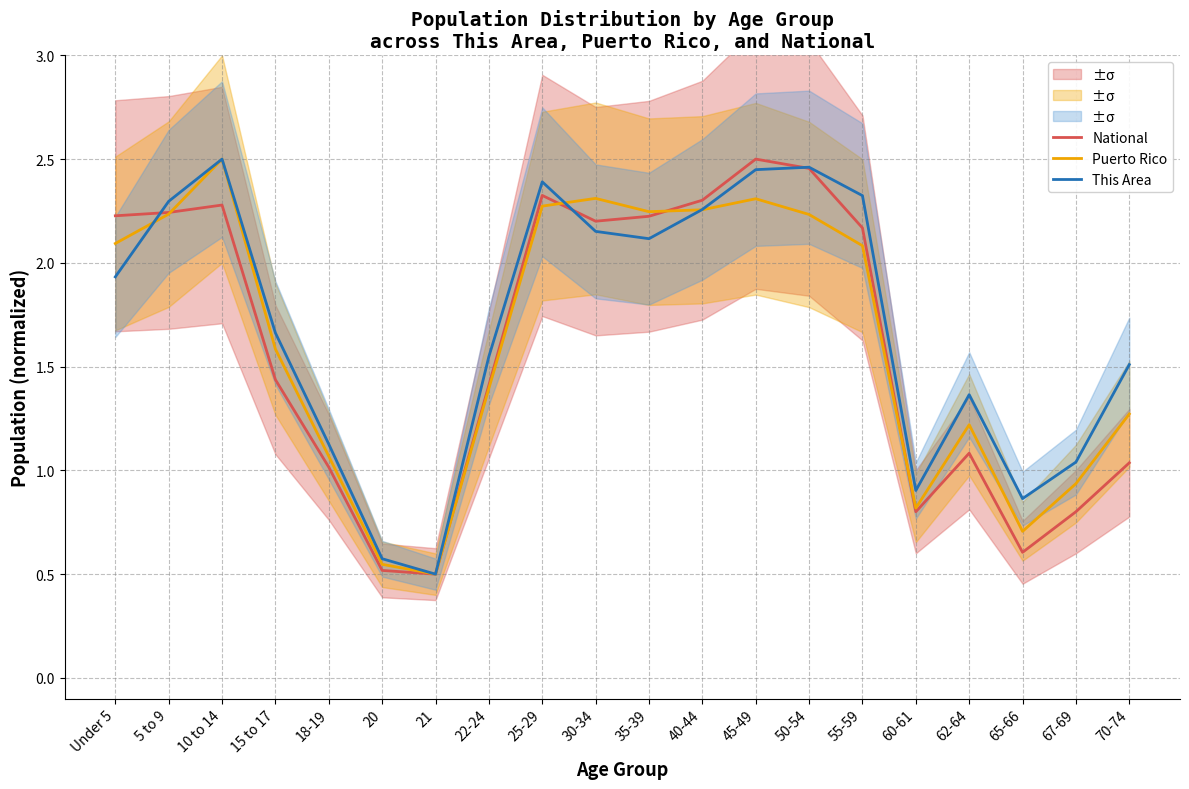

True or false: This Area has a value of 0.4 at 65-66.

False